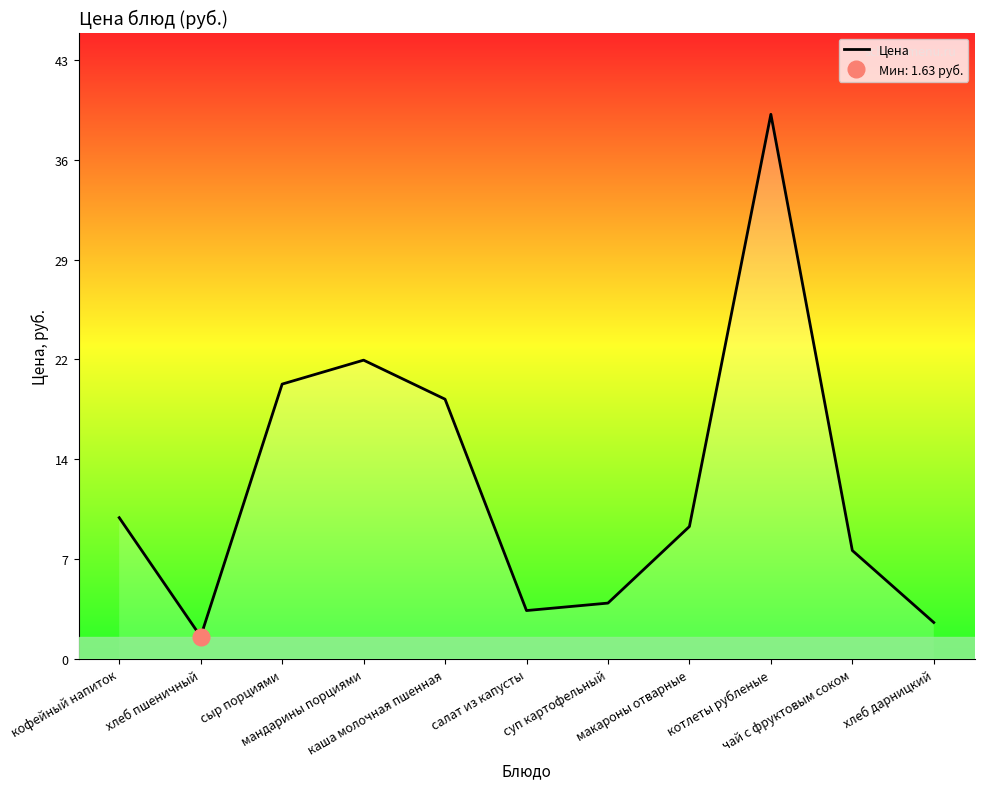

How many lines are shown in the chart?

1